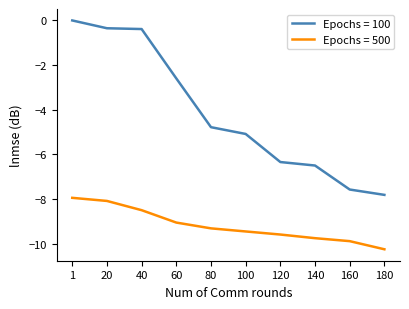

Count the number of categories in the chart.

10